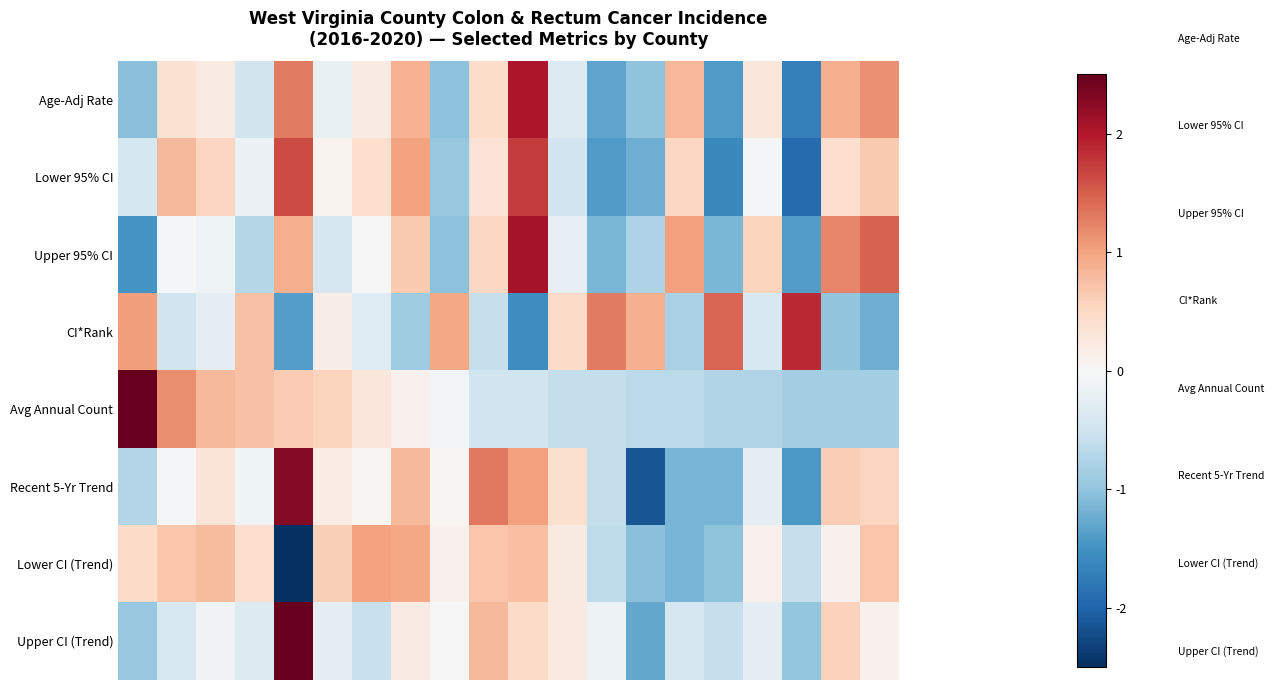

Which series has the widest spread of values?

Upper CI (Trend)